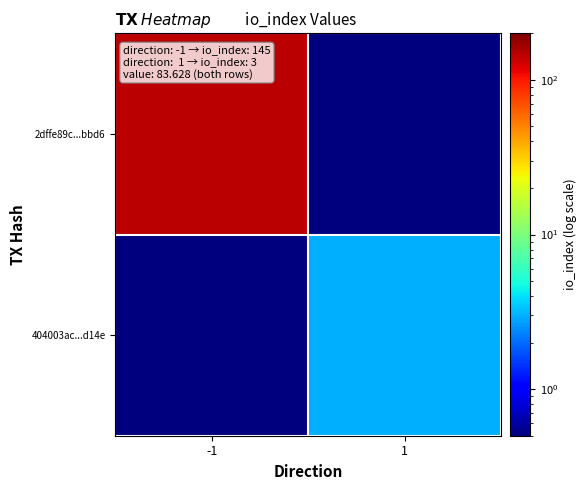

At how many categories does at least one series exceed 106?

1